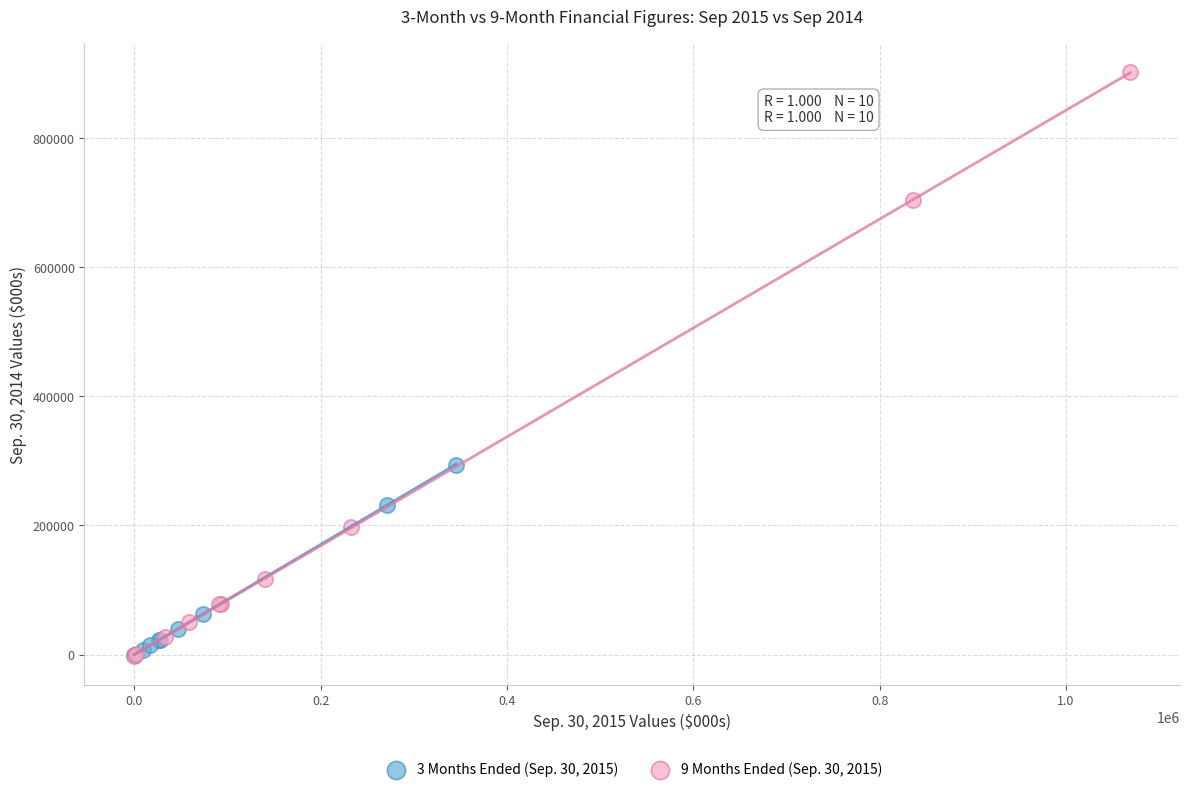

Which series has the largest Y range (max minus min)?

9 Months Ended (Sep. 30, 2015)